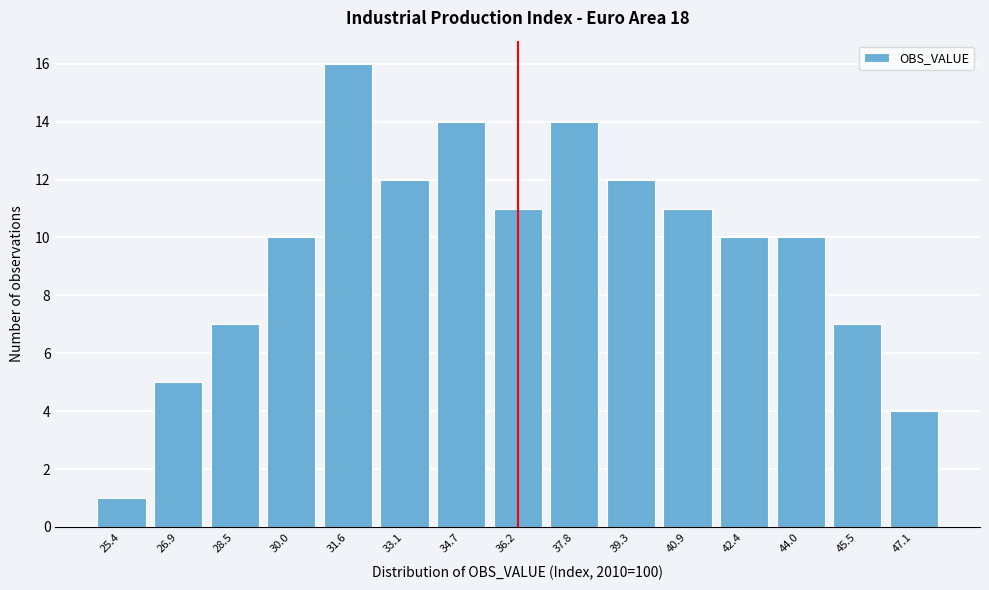

Reading left to right, list all the values displayed in this chart.

25.4=1	26.9=5	28.5=7	30.0=10	31.6=16	33.1=12	34.7=14	36.2=11	37.8=14	39.3=12	40.9=11	42.4=10	44.0=10	45.5=7	47.1=4